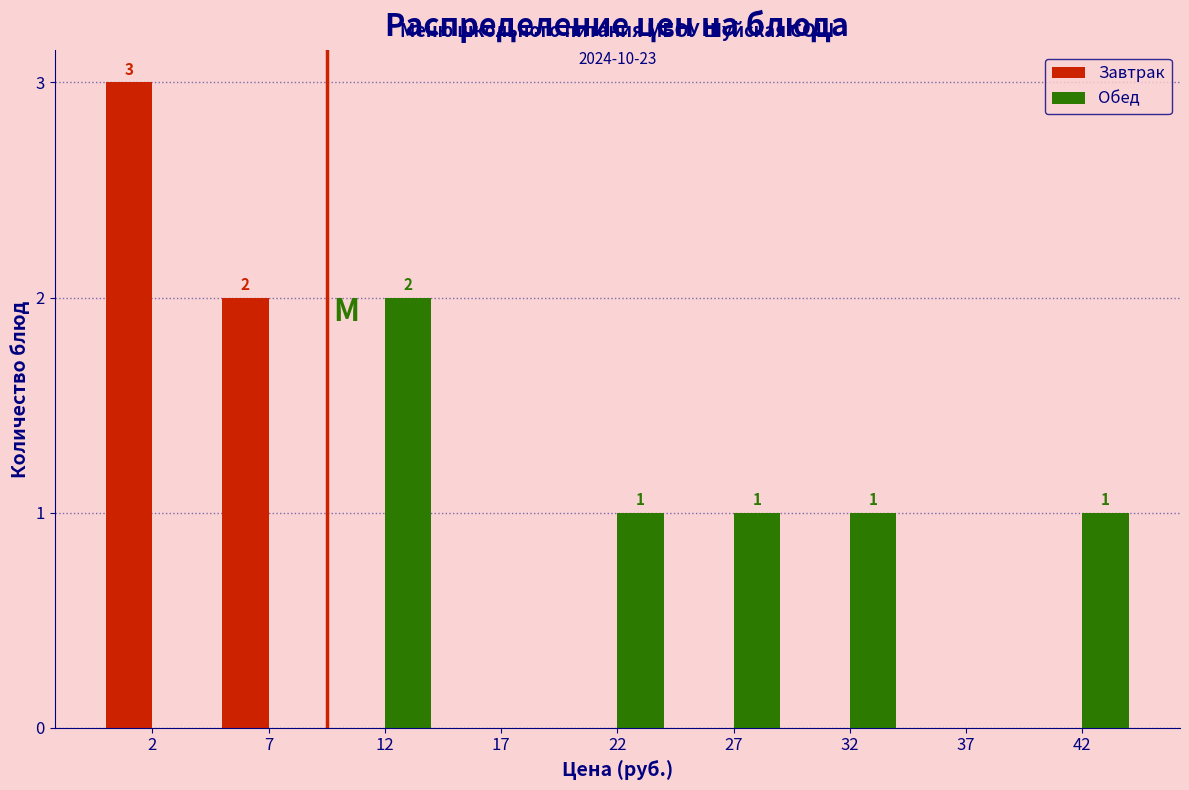

Reading left to right, extract all data points from this chart.

Завтрак: 2=3	7=2	12=0	17=0	22=0	27=0	32=0	37=0	42=0
Обед: 2=0	7=0	12=2	17=0	22=1	27=1	32=1	37=0	42=1